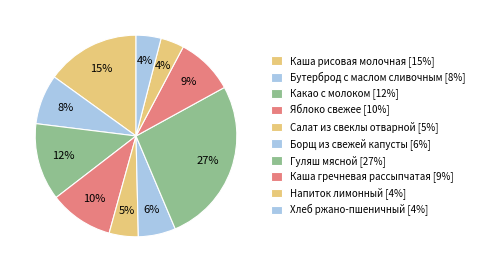

What is the ratio of the value at Какао с молоком to the value at Яблоко свежее?

1.2